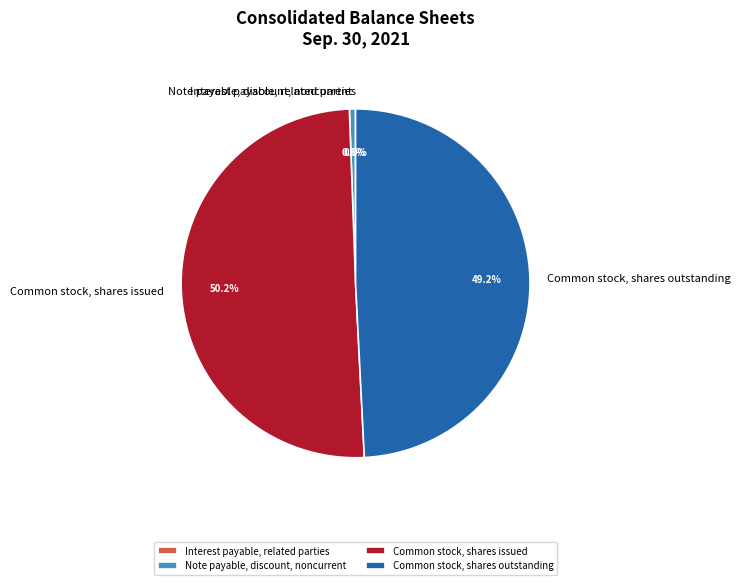

Combined, what portion of the pie is Common stock, shares outstanding and Common stock, shares issued?

99.4%